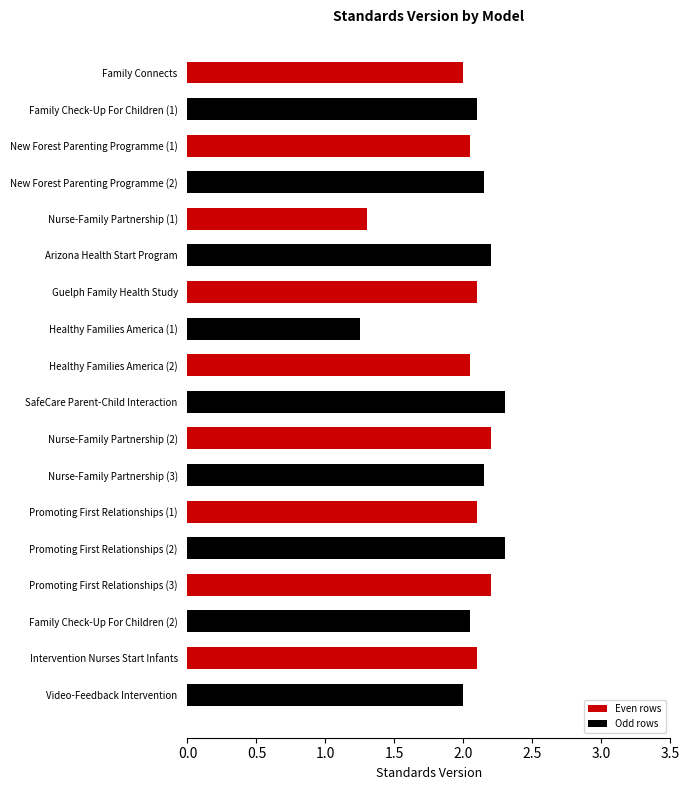

Is it true that the value at Promoting First Relationships (3) is 2.7?

False